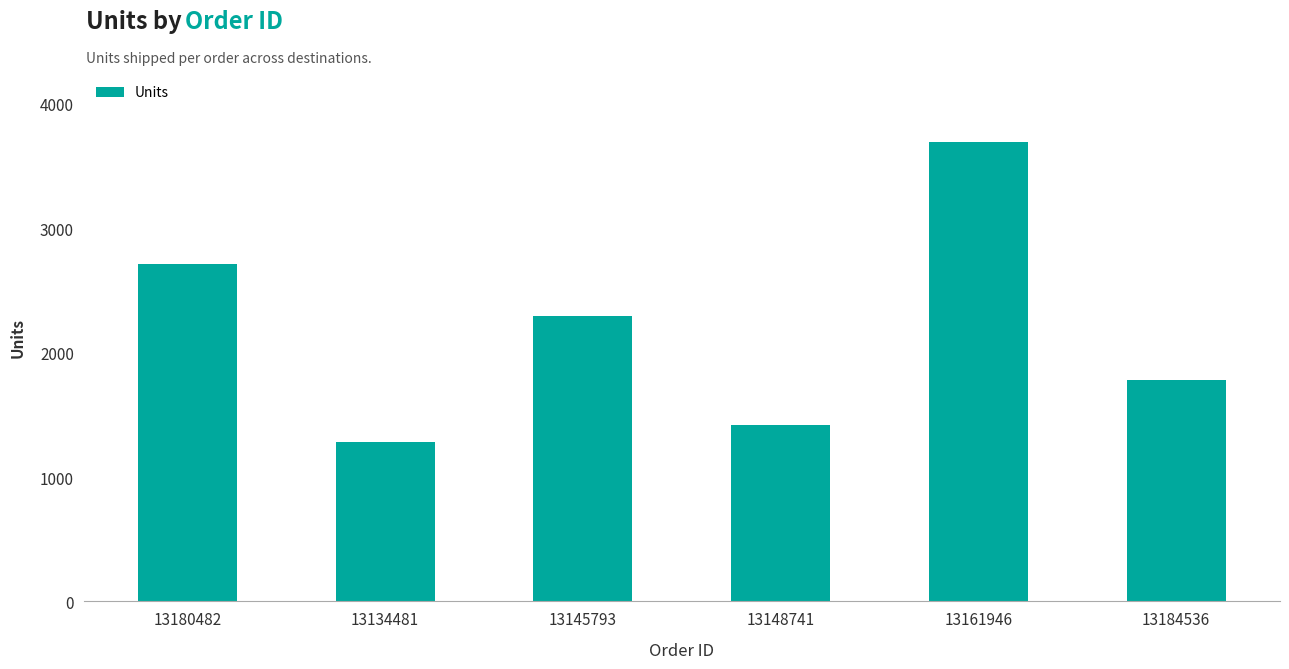

Is it true that the value at 13134481 is 1284?

True